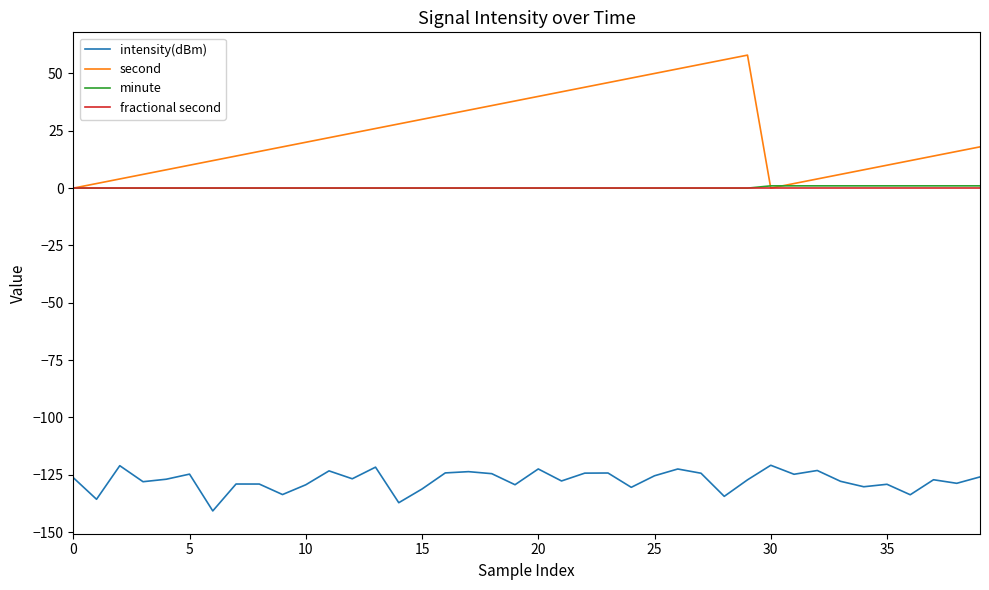

What is the highest value of the minute series?

1.0